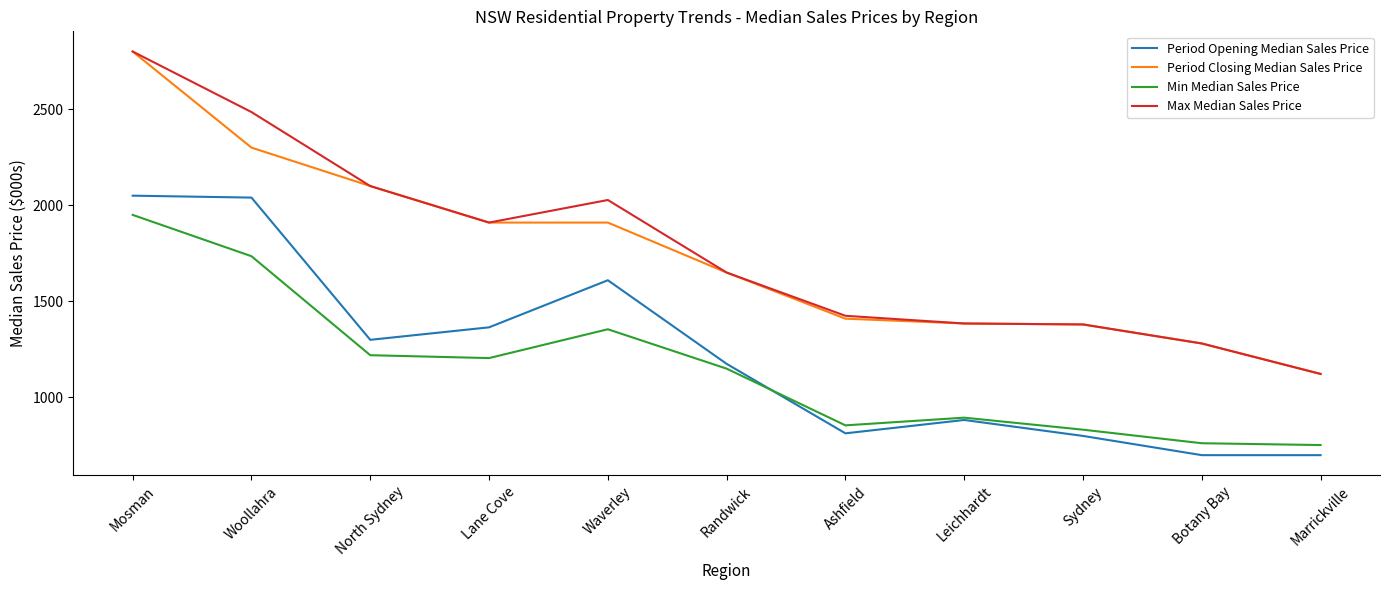

What is the difference between the maximum and minimum values in the Period Closing Median Sales Price series?

1677.5